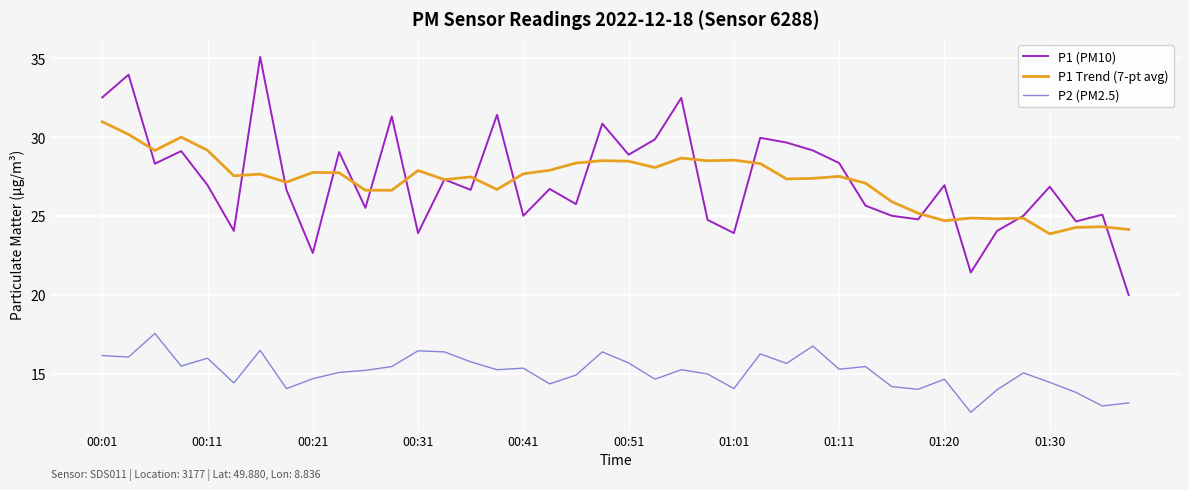

Which series has the widest spread of values?

P1 (PM10)